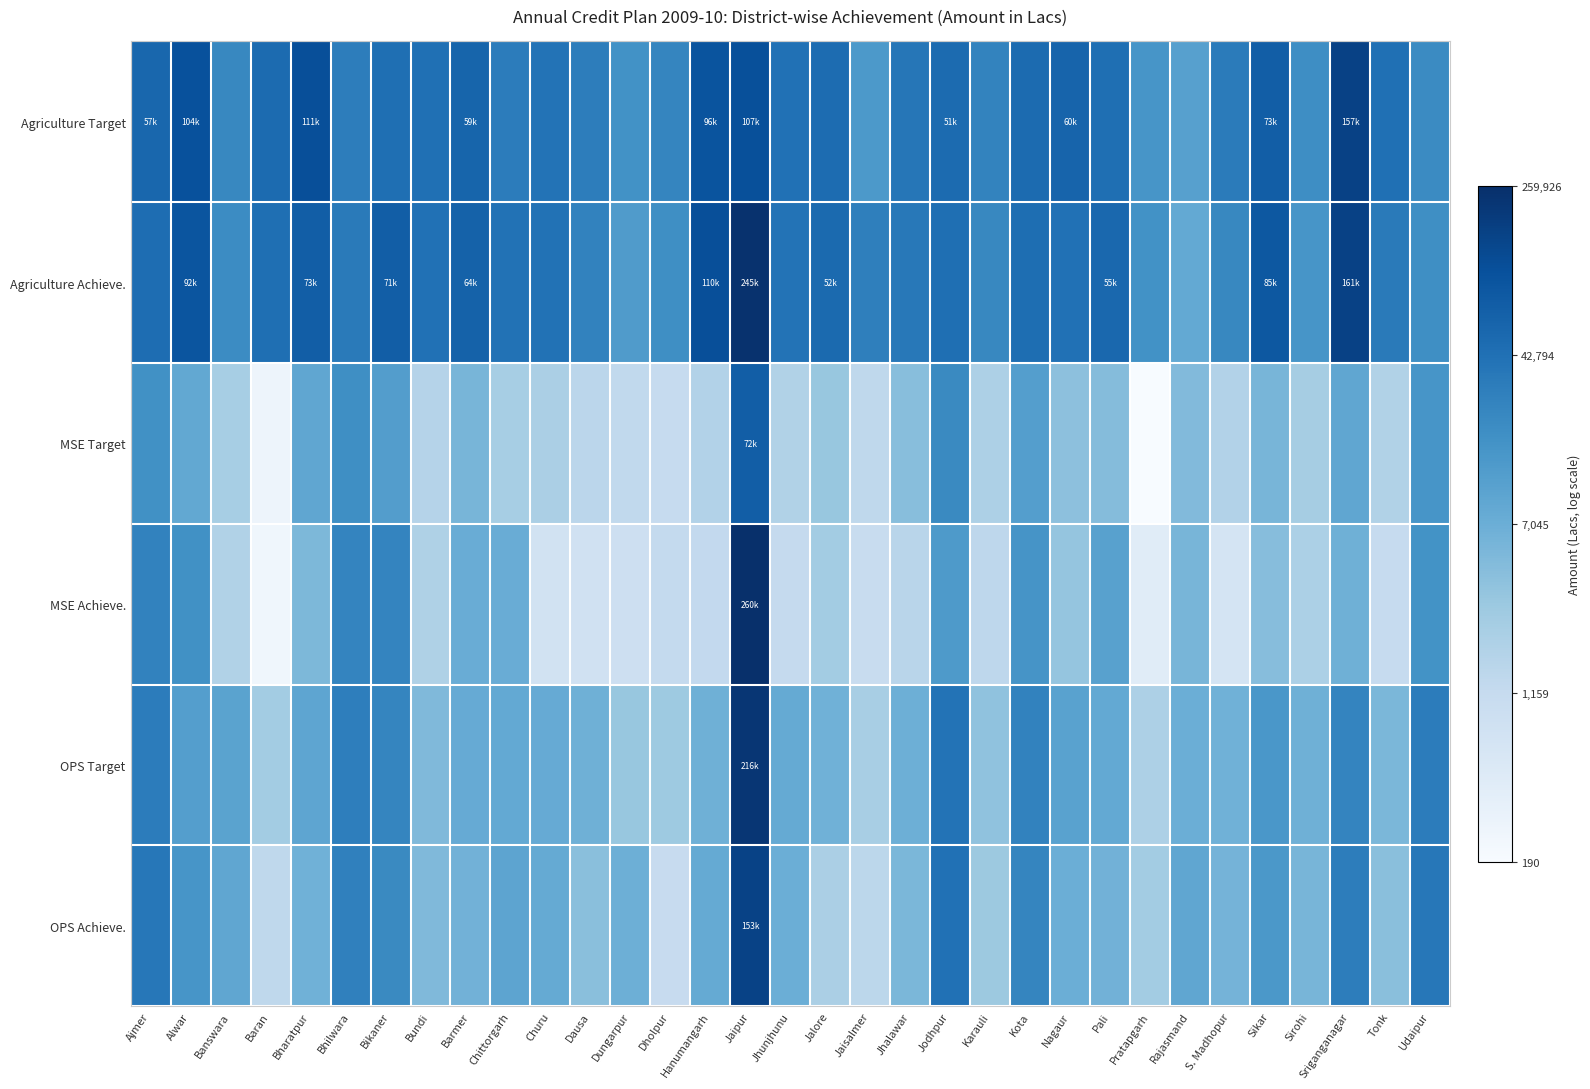

Reading left to right, extract all data points from this chart.

Agriculture Target: Ajmer=10.9	Alwar=11.5	Banswara=10.0	Baran=10.8	Bharatpur=11.6	Bhilwara=10.3	Bikaner=10.7	Bundi=10.7	Barmer=11.0	Chittorgarh=10.3	Churu=10.6	Dausa=10.3	Dungarpur=9.8	Dholpur=10.1	Hanumangarh=11.5	Jaipur=11.6	Jhunjhunu=10.7	Jalore=10.8	Jaisalmer=9.5	Jhalawar=10.5	Jodhpur=10.8	Karauli=10.1	Kota=10.8	Nagaur=11.0	Pali=10.7	Pratapgarh=9.6	Rajasmand=9.3	S. Madhopur=10.4	Sikar=11.2	Sirohi=9.9	Sriganganagar=12.0	Tonk=10.7	Udaipur=9.9
Agriculture Achieve.: Ajmer=10.8	Alwar=11.4	Banswara=9.9	Baran=10.7	Bharatpur=11.2	Bhilwara=10.4	Bikaner=11.2	Bundi=10.7	Barmer=11.1	Chittorgarh=10.6	Churu=10.6	Dausa=10.2	Dungarpur=9.4	Dholpur=9.8	Hanumangarh=11.6	Jaipur=12.4	Jhunjhunu=10.6	Jalore=10.9	Jaisalmer=10.3	Jhalawar=10.4	Jodhpur=10.7	Karauli=10.0	Kota=10.7	Nagaur=10.6	Pali=10.9	Pratapgarh=9.8	Rajasmand=9.0	S. Madhopur=10.0	Sikar=11.3	Sirohi=9.6	Sriganganagar=12.0	Tonk=10.4	Udaipur=9.8
MSE Target: Ajmer=9.8	Alwar=9.0	Banswara=7.7	Baran=5.6	Bharatpur=9.1	Bhilwara=9.8	Bikaner=9.4	Bundi=7.4	Barmer=8.6	Chittorgarh=7.8	Churu=7.7	Dausa=7.3	Dungarpur=7.2	Dholpur=7.0	Hanumangarh=7.5	Jaipur=11.2	Jhunjhunu=7.5	Jalore=8.1	Jaisalmer=7.2	Jhalawar=8.4	Jodhpur=10.0	Karauli=7.6	Kota=9.3	Nagaur=8.3	Pali=8.4	Pratapgarh=5.3	Rajasmand=8.4	S. Madhopur=7.5	Sikar=8.6	Sirohi=7.8	Sriganganagar=9.1	Tonk=7.5	Udaipur=9.6
MSE Achieve.: Ajmer=10.2	Alwar=9.8	Banswara=7.5	Baran=5.5	Bharatpur=8.5	Bhilwara=10.1	Bikaner=10.1	Bundi=7.6	Barmer=8.9	Chittorgarh=8.9	Churu=6.6	Dausa=6.7	Dungarpur=6.8	Dholpur=7.1	Hanumangarh=7.1	Jaipur=12.5	Jhunjhunu=7.1	Jalore=7.8	Jaisalmer=6.9	Jhalawar=7.4	Jodhpur=9.5	Karauli=7.2	Kota=9.7	Nagaur=8.1	Pali=9.3	Pratapgarh=6.1	Rajasmand=8.6	S. Madhopur=6.5	Sikar=8.4	Sirohi=7.6	Sriganganagar=8.8	Tonk=7.1	Udaipur=9.7
OPS Target: Ajmer=10.3	Alwar=9.4	Banswara=9.2	Baran=7.8	Bharatpur=9.1	Bhilwara=10.3	Bikaner=10.1	Bundi=8.5	Barmer=9.0	Chittorgarh=9.0	Churu=9.0	Dausa=8.8	Dungarpur=8.1	Dholpur=7.9	Hanumangarh=8.8	Jaipur=12.3	Jhunjhunu=9.0	Jalore=8.8	Jaisalmer=7.7	Jhalawar=8.8	Jodhpur=10.6	Karauli=8.2	Kota=10.2	Nagaur=9.3	Pali=9.0	Pratapgarh=7.6	Rajasmand=8.9	S. Madhopur=8.8	Sikar=9.6	Sirohi=8.8	Sriganganagar=10.1	Tonk=8.6	Udaipur=10.3
OPS Achieve.: Ajmer=10.5	Alwar=9.6	Banswara=9.1	Baran=7.2	Bharatpur=8.8	Bhilwara=10.2	Bikaner=10.0	Bundi=8.5	Barmer=8.7	Chittorgarh=9.2	Churu=9.0	Dausa=8.3	Dungarpur=8.8	Dholpur=7.0	Hanumangarh=9.0	Jaipur=11.9	Jhunjhunu=8.9	Jalore=7.7	Jaisalmer=7.3	Jhalawar=8.6	Jodhpur=10.7	Karauli=8.0	Kota=10.1	Nagaur=8.9	Pali=8.7	Pratapgarh=7.8	Rajasmand=9.1	S. Madhopur=8.7	Sikar=9.6	Sirohi=8.6	Sriganganagar=10.3	Tonk=8.3	Udaipur=10.5